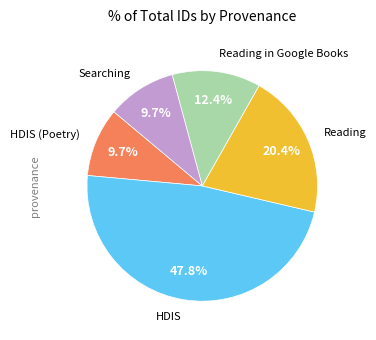

How many segments does this pie chart have?

5